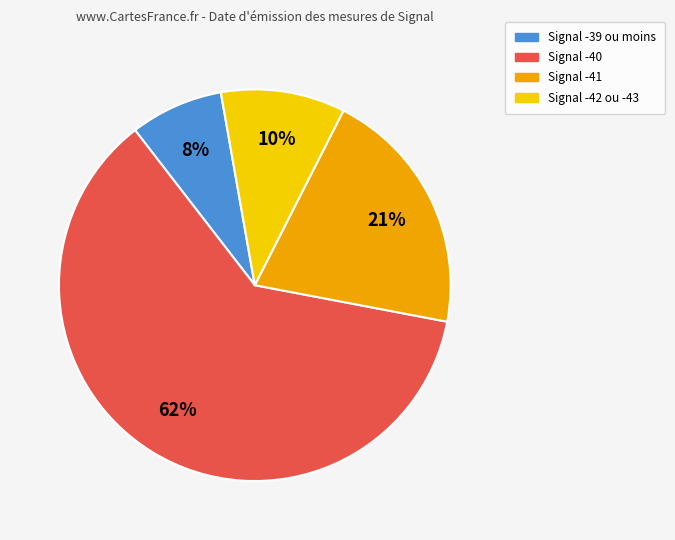

Is there any slice that represents more than half of the pie?

Yes